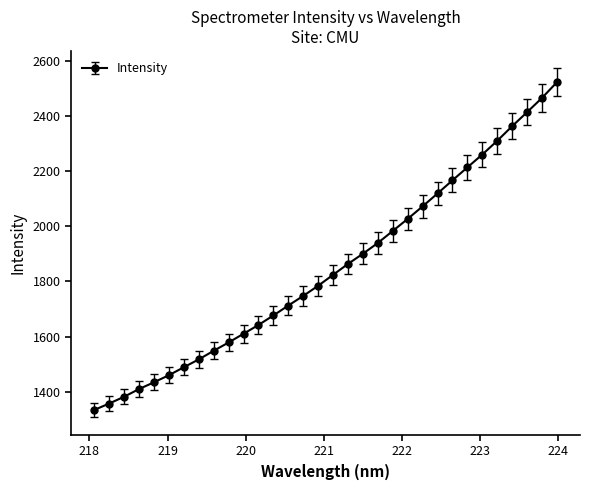

What is the smallest value displayed?

1333.2